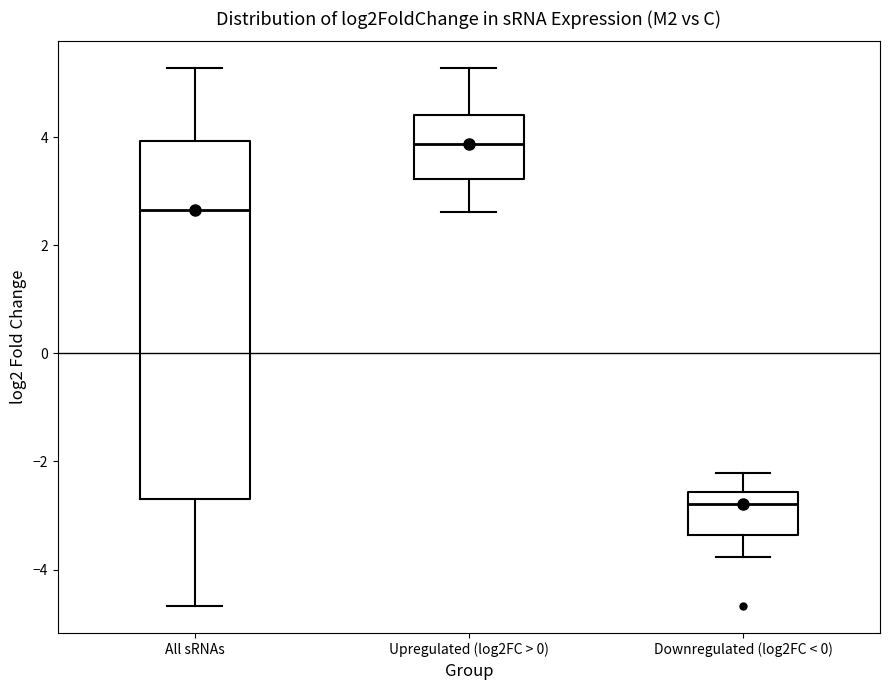

Comparing the boxes themselves (not the whiskers), which one is the tallest?

All sRNAs